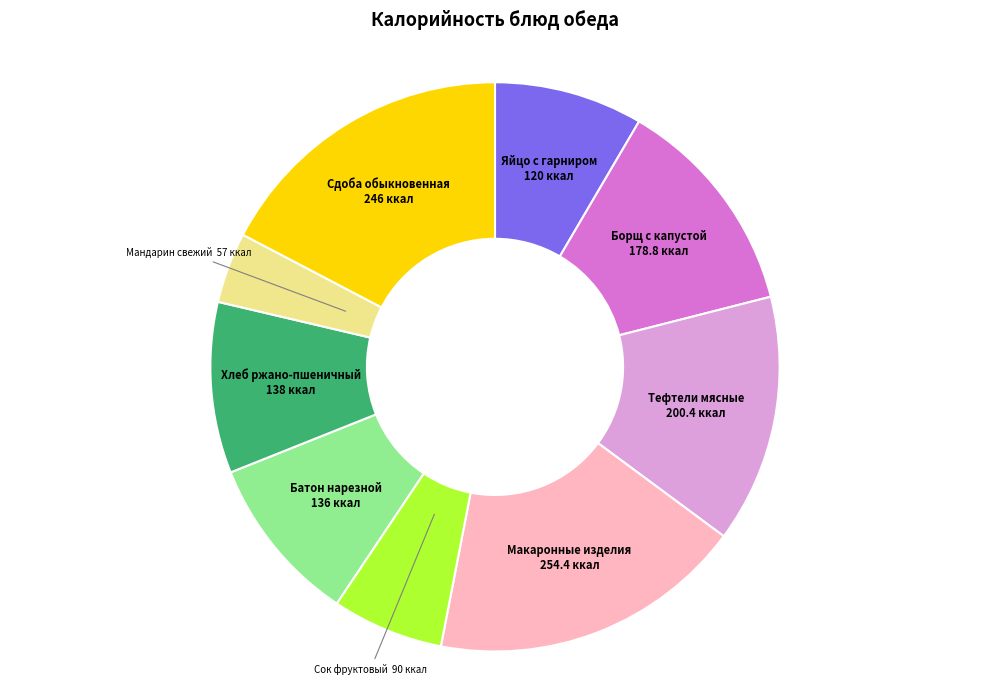

Is Тефтели мясные the majority of the pie?

No